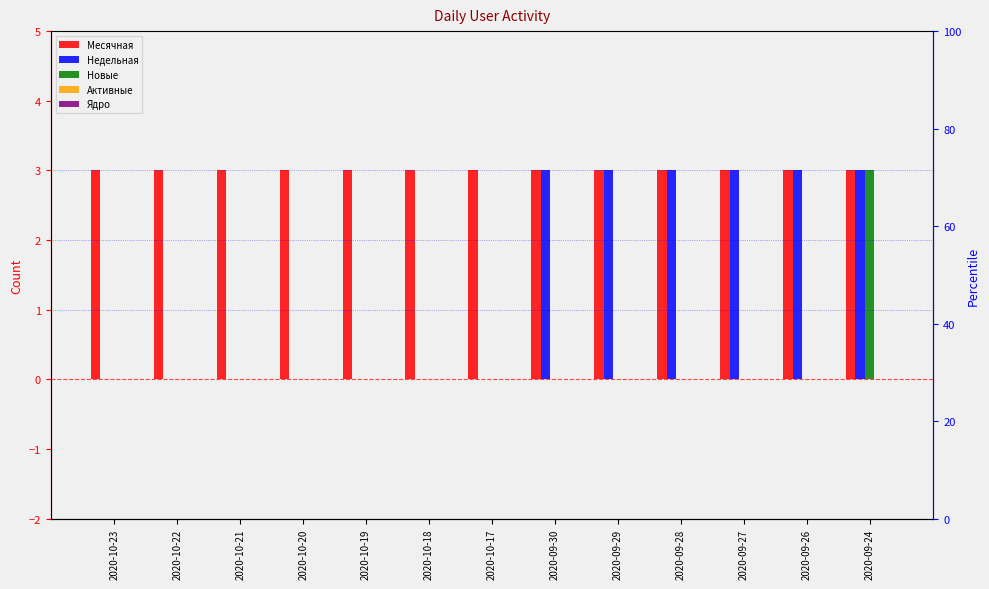

How many values in Недельная are above zero?

6